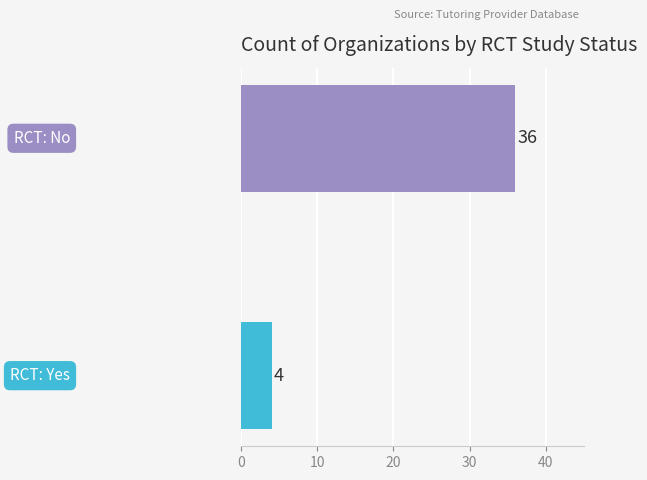

Reading bottom to top, transcribe all the data shown in this chart.

4	36